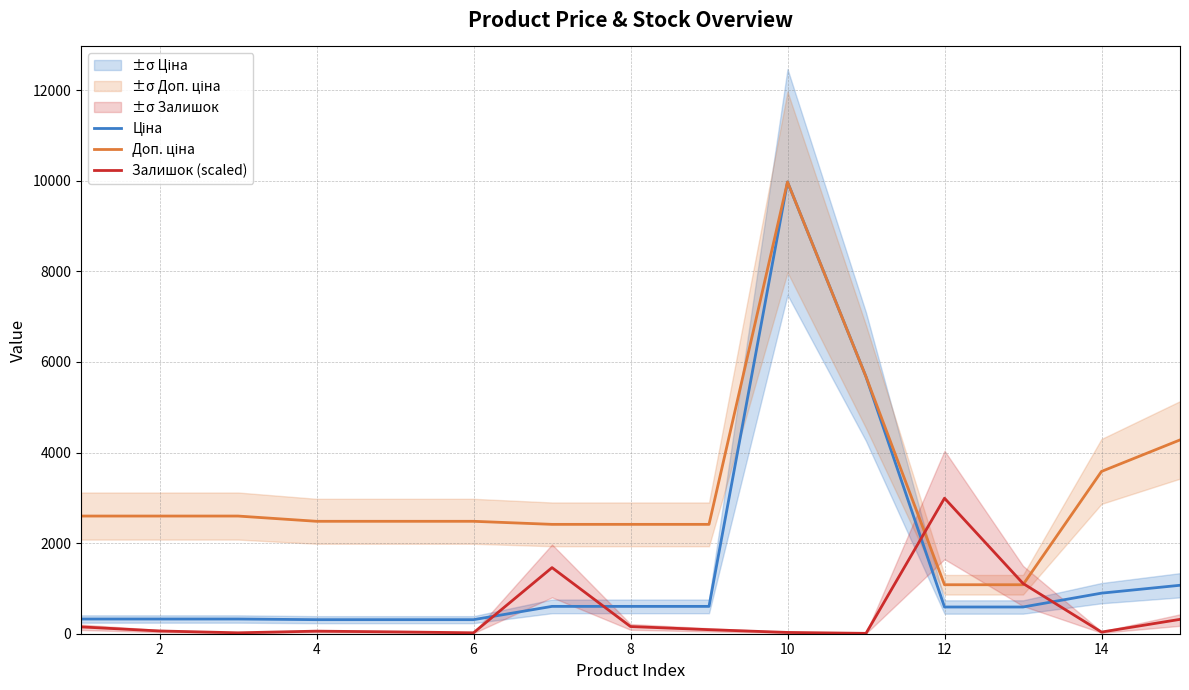

Reading left to right, list all the values displayed in this chart.

Ціна: 324.8	324.8	324.8	310.3	310.3	310.3	603.7	603.7	603.7	9975.0	5673.8	589.9	589.9	895.9	1069.8
Доп. ціна: 2598.3	2598.3	2598.3	2482.4	2482.4	2482.4	2414.8	2414.8	2414.8	9975.0	5673.8	1081.7	1081.7	3583.6	4279.1
Залишок (scaled): 150.4	61.0	20.3	56.9	40.7	20.3	1459.7	158.6	89.4	28.5	8.1	2992.5	1110.0	36.6	317.1